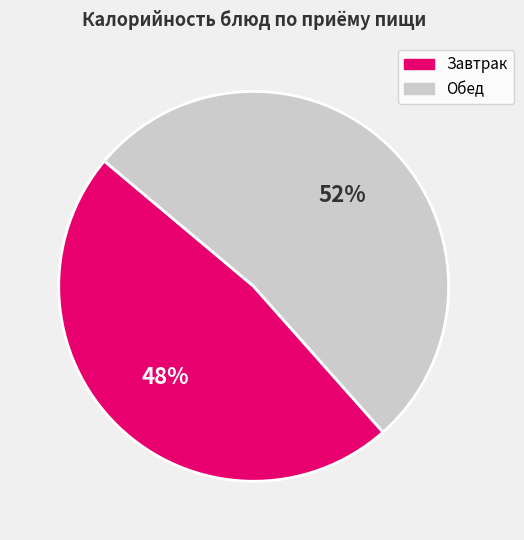

To the nearest percent, what is the average slice percentage?

50%